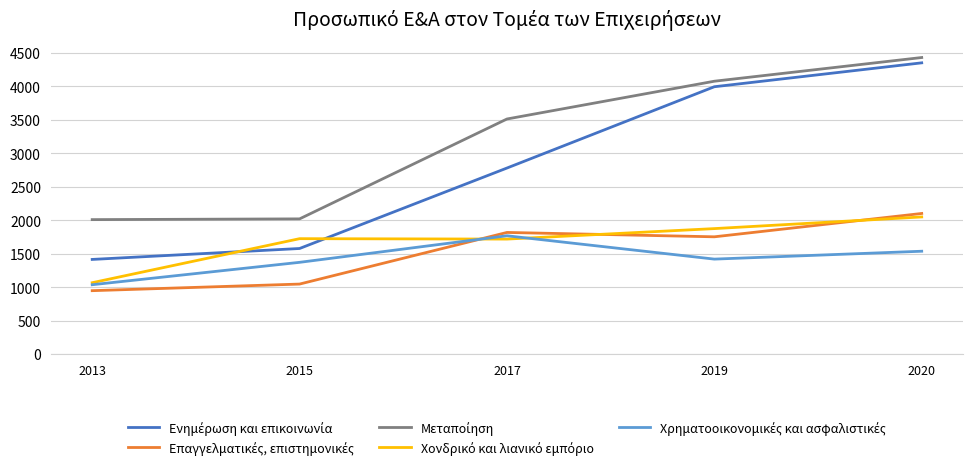

What is the smallest value displayed?

947.0